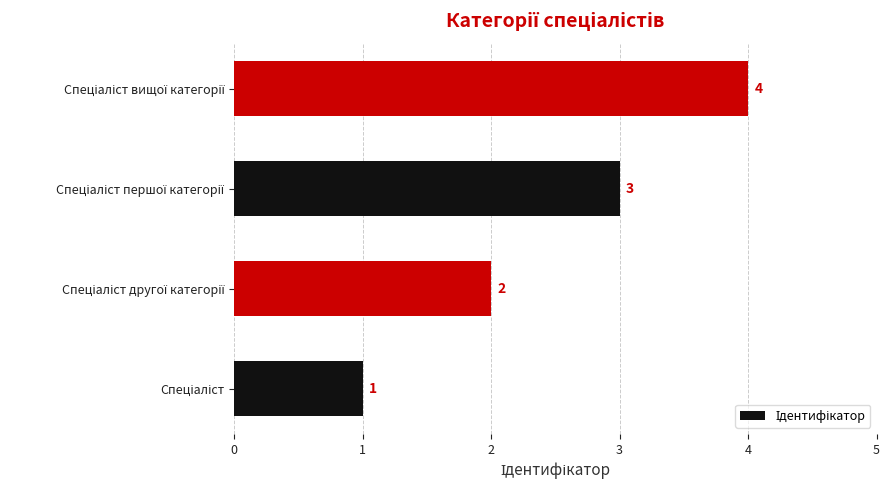

What is the sum of all values?

10